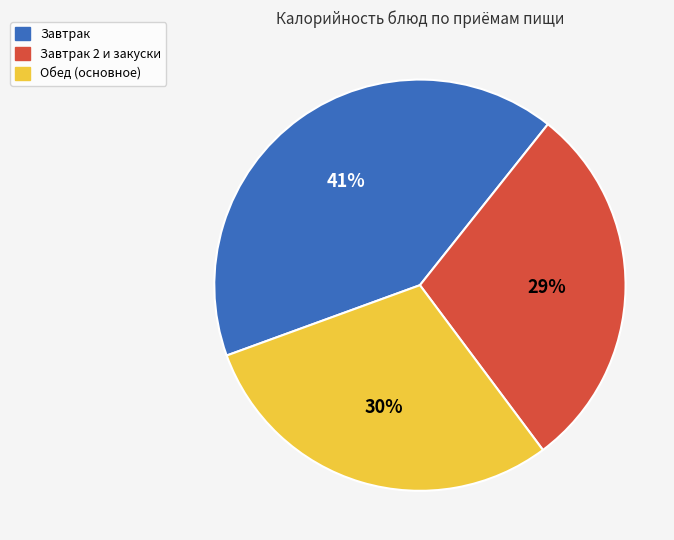

Does any single category account for the majority?

No